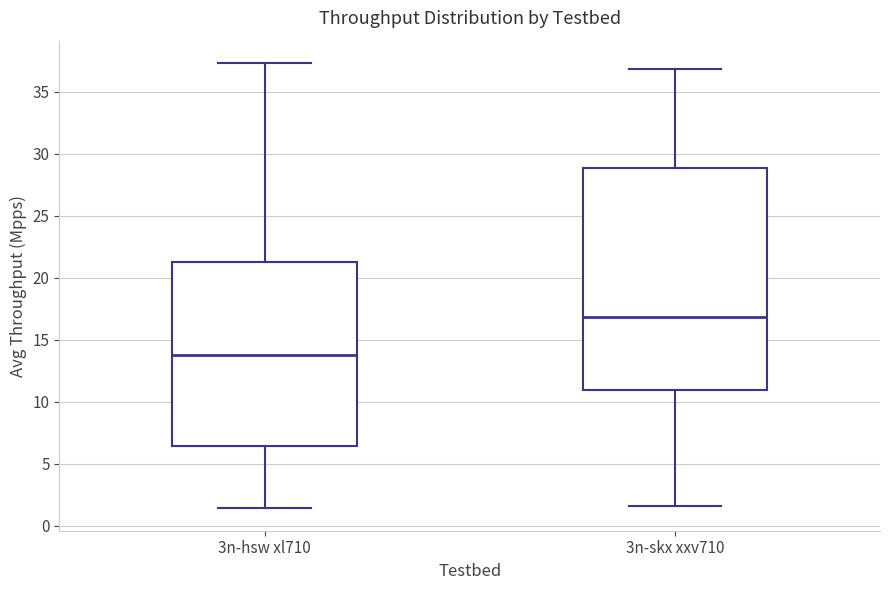

Which box has the lowest median line?

3n-hsw xl710